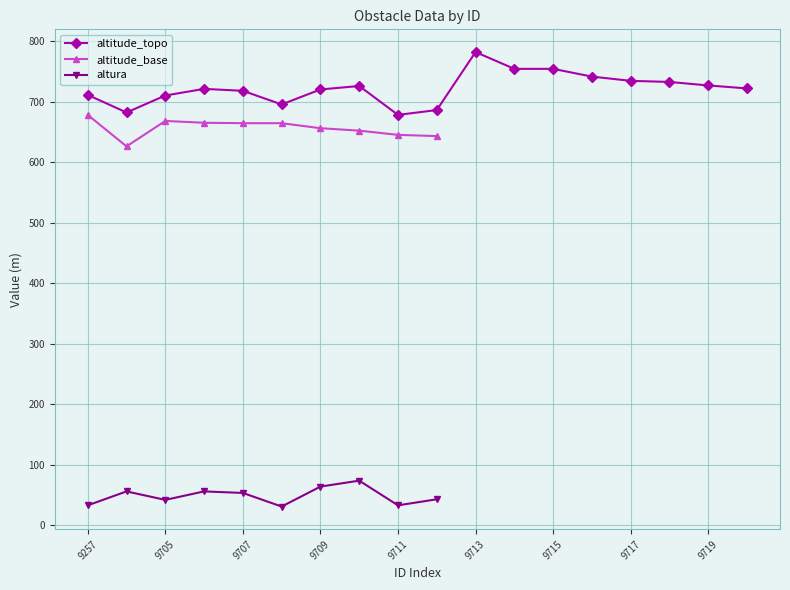

What is the maximum value for altura?

73.8